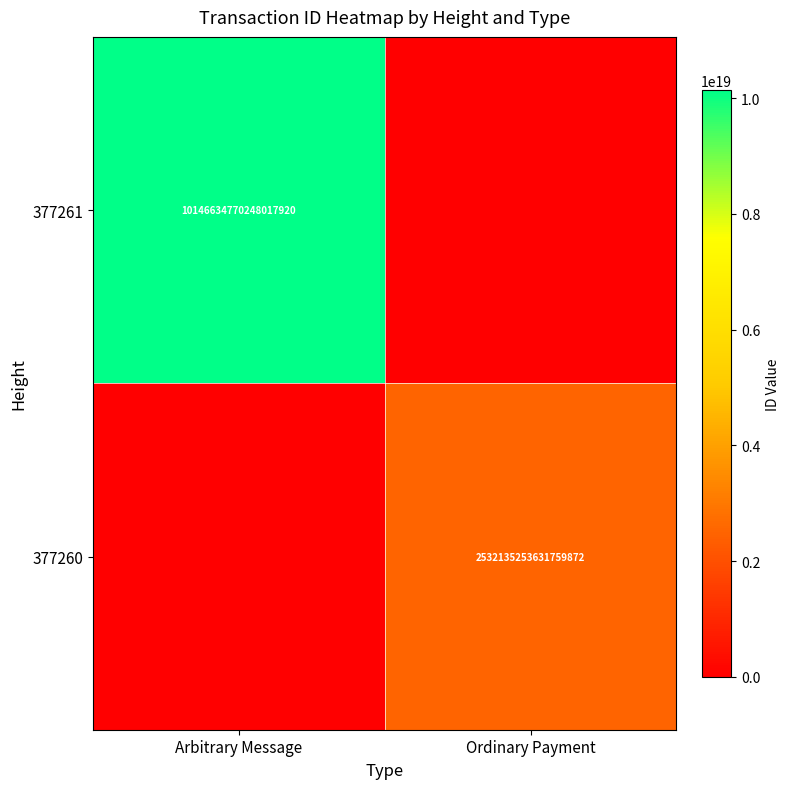

The 377261 series shows 15795327799001251840 at Arbitrary Message. True or false?

False